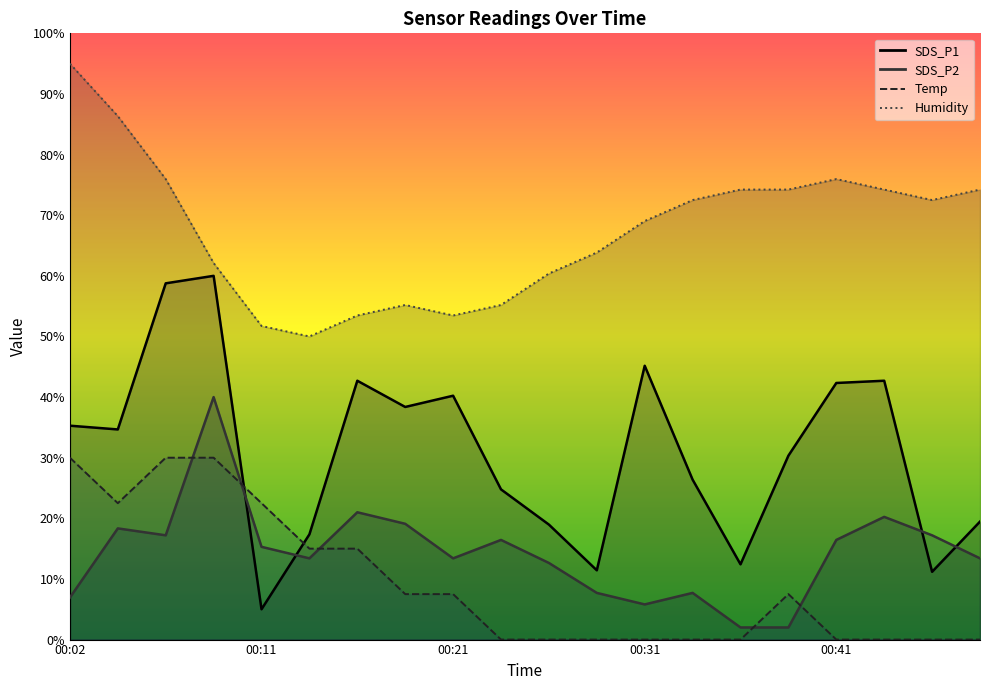

What are all the series names shown in the legend?

SDS_P1, SDS_P2, Temp, Humidity